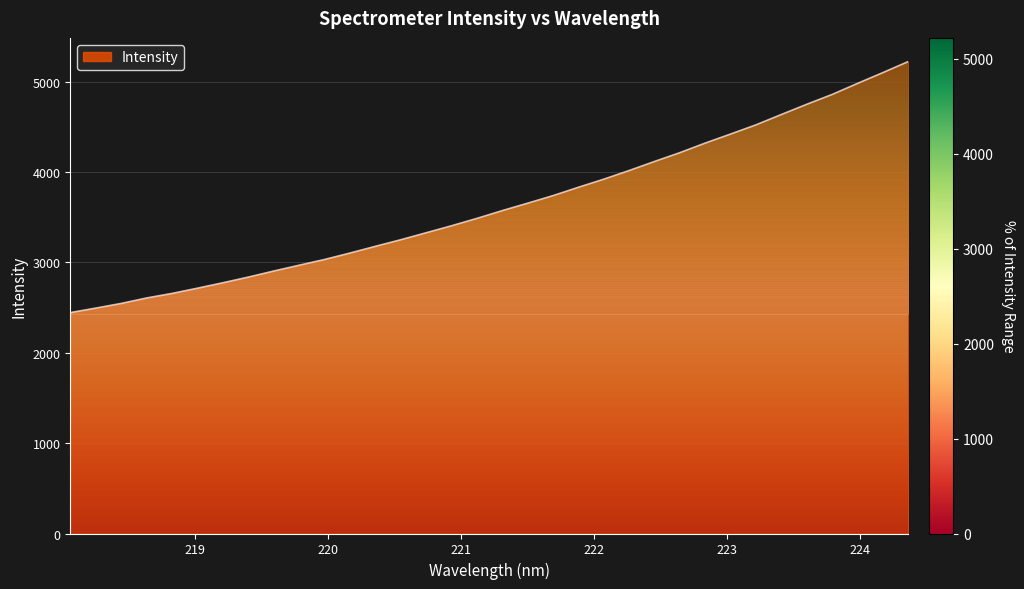

What is the difference between the maximum and minimum values?

2777.8